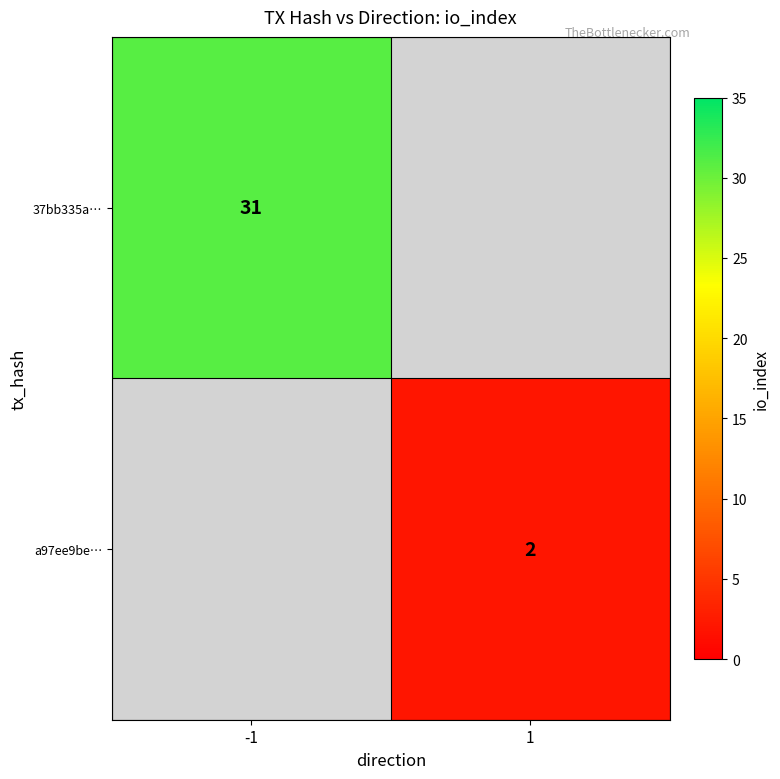

Is it true that a97ee9be… equals 0 at 1?

False